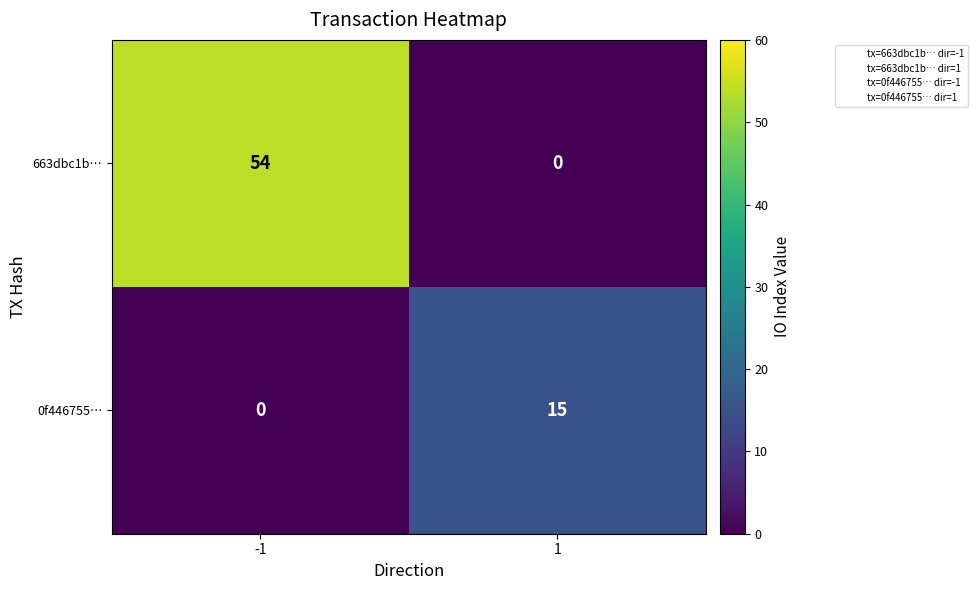

Reading left to right, transcribe all the data shown in this chart.

663dbc1b…: 54	0
0f446755…: 0	15